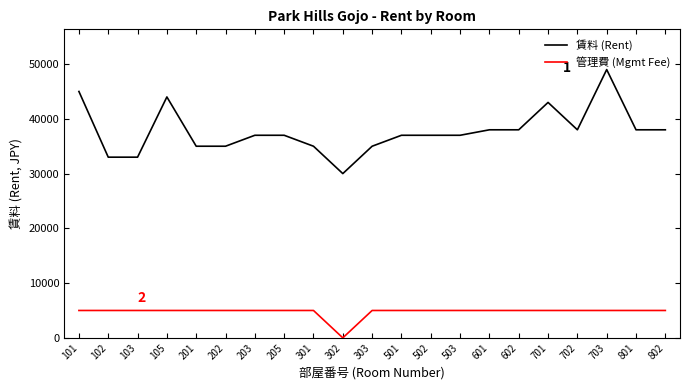

At 103, list the series in order from smallest to largest.

管理費 (Mgmt Fee), 賃料 (Rent)